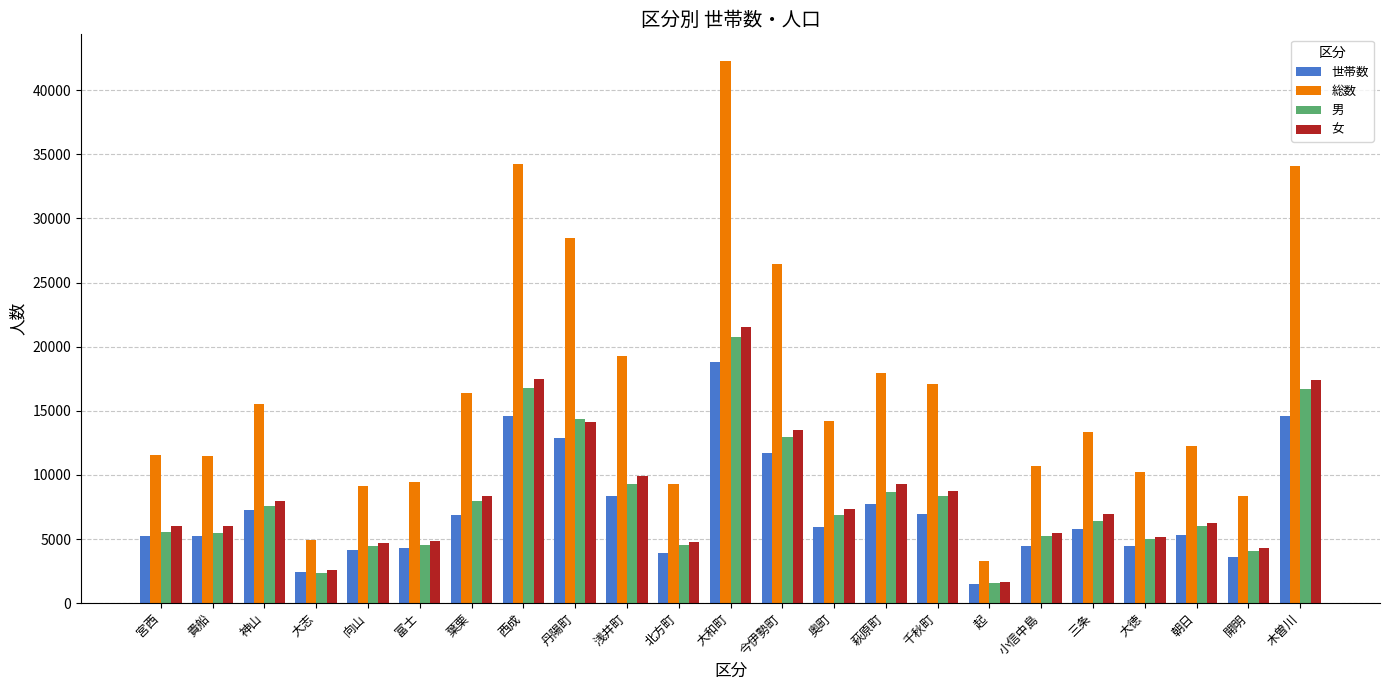

Is the value of 男 at 大徳 greater than the value of 女 at 大志?

Yes